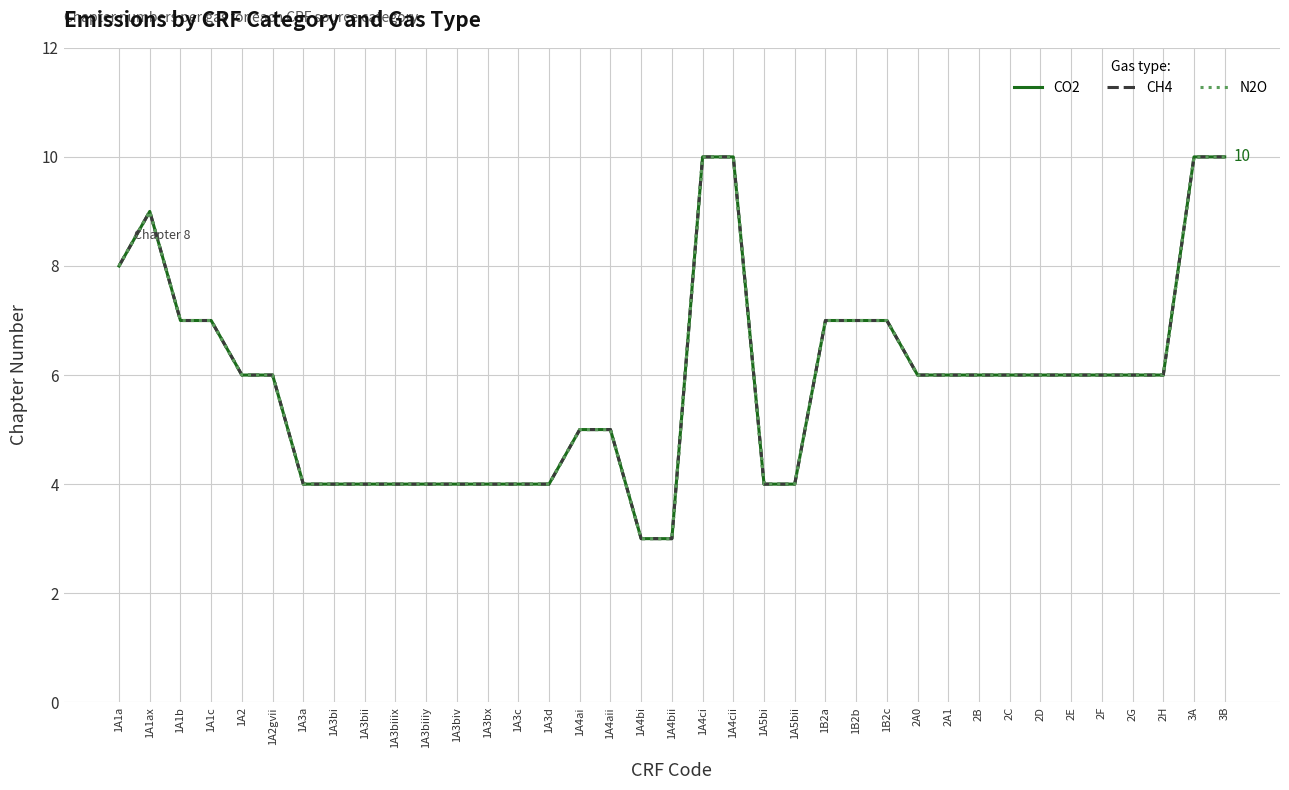

Which series has the largest range (max minus min)?

CO2